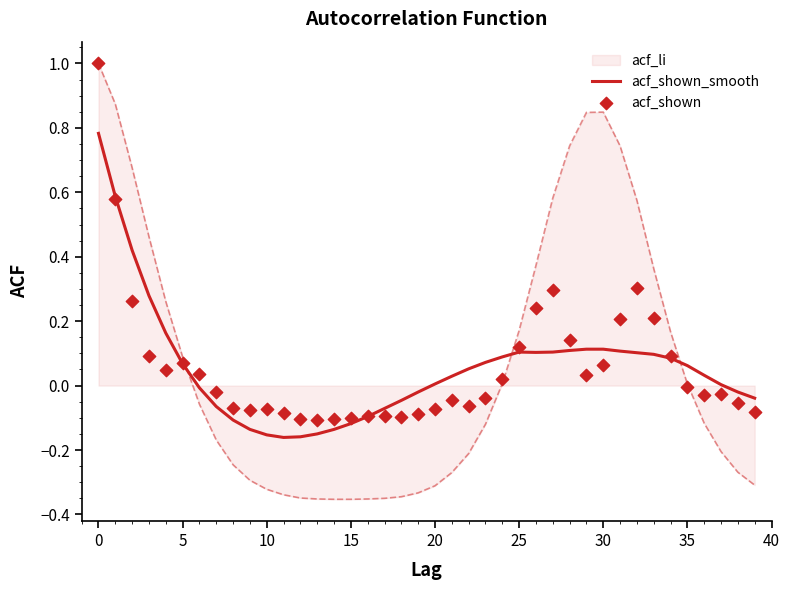

At how many categories does at least one series exceed 0?

25